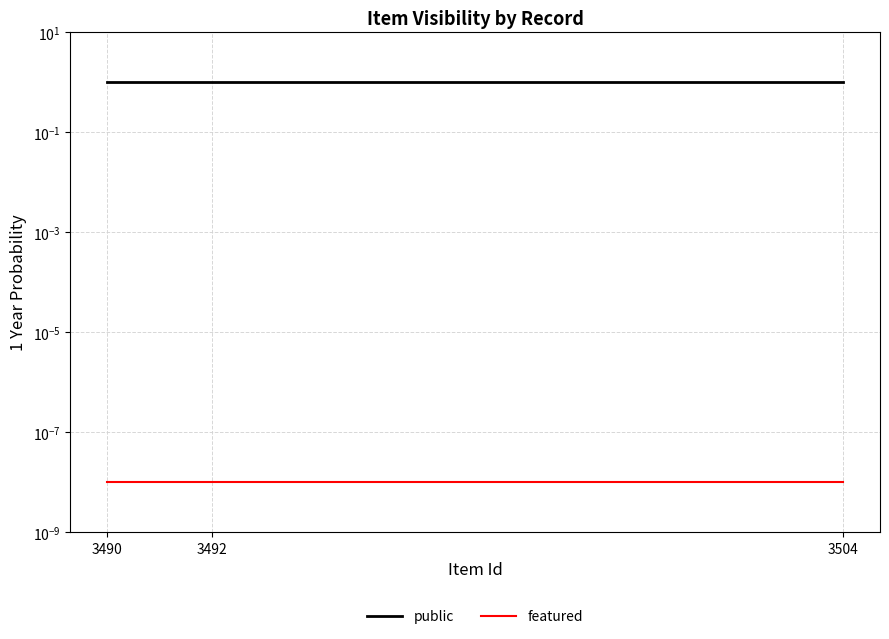

Is the value of featured at 3490 greater than the value of public at 3504?

No